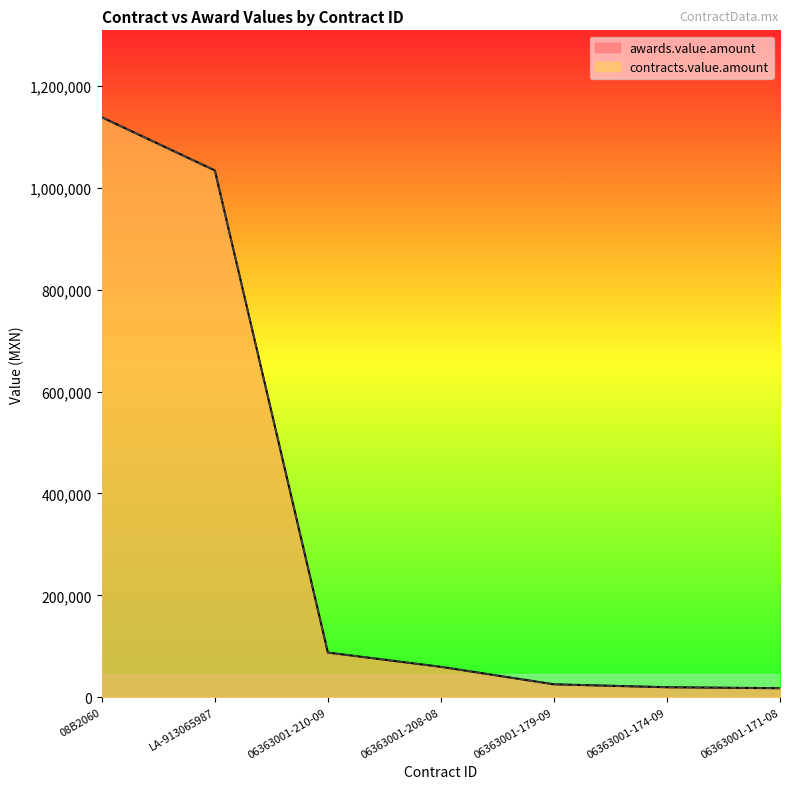

At which category is the sum across all series the highest?

08B2060